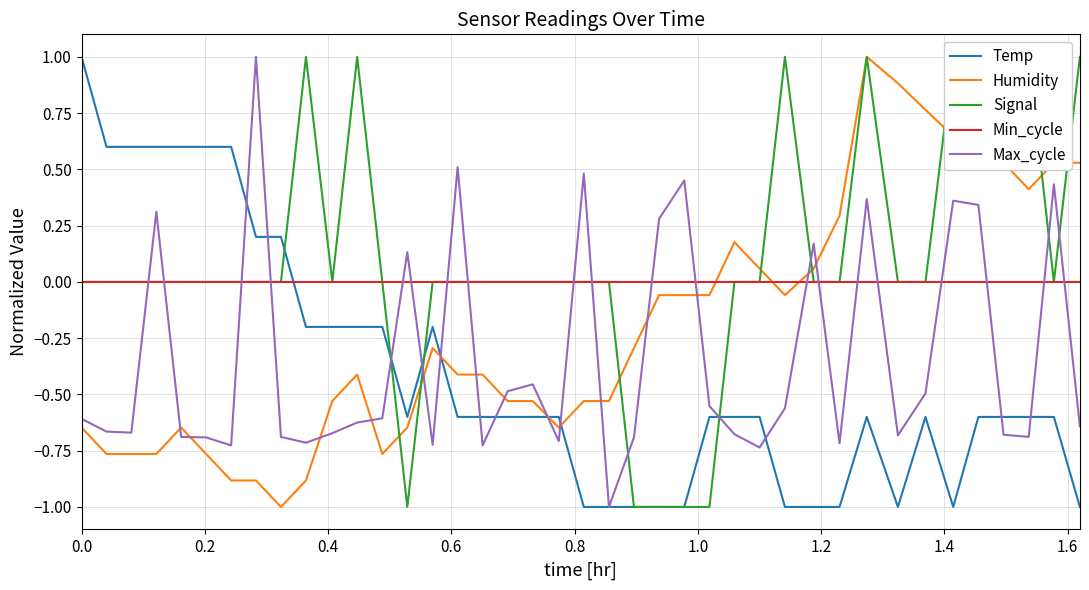

After their last crossing, which series has the higher values: Humidity or Temp?

Humidity